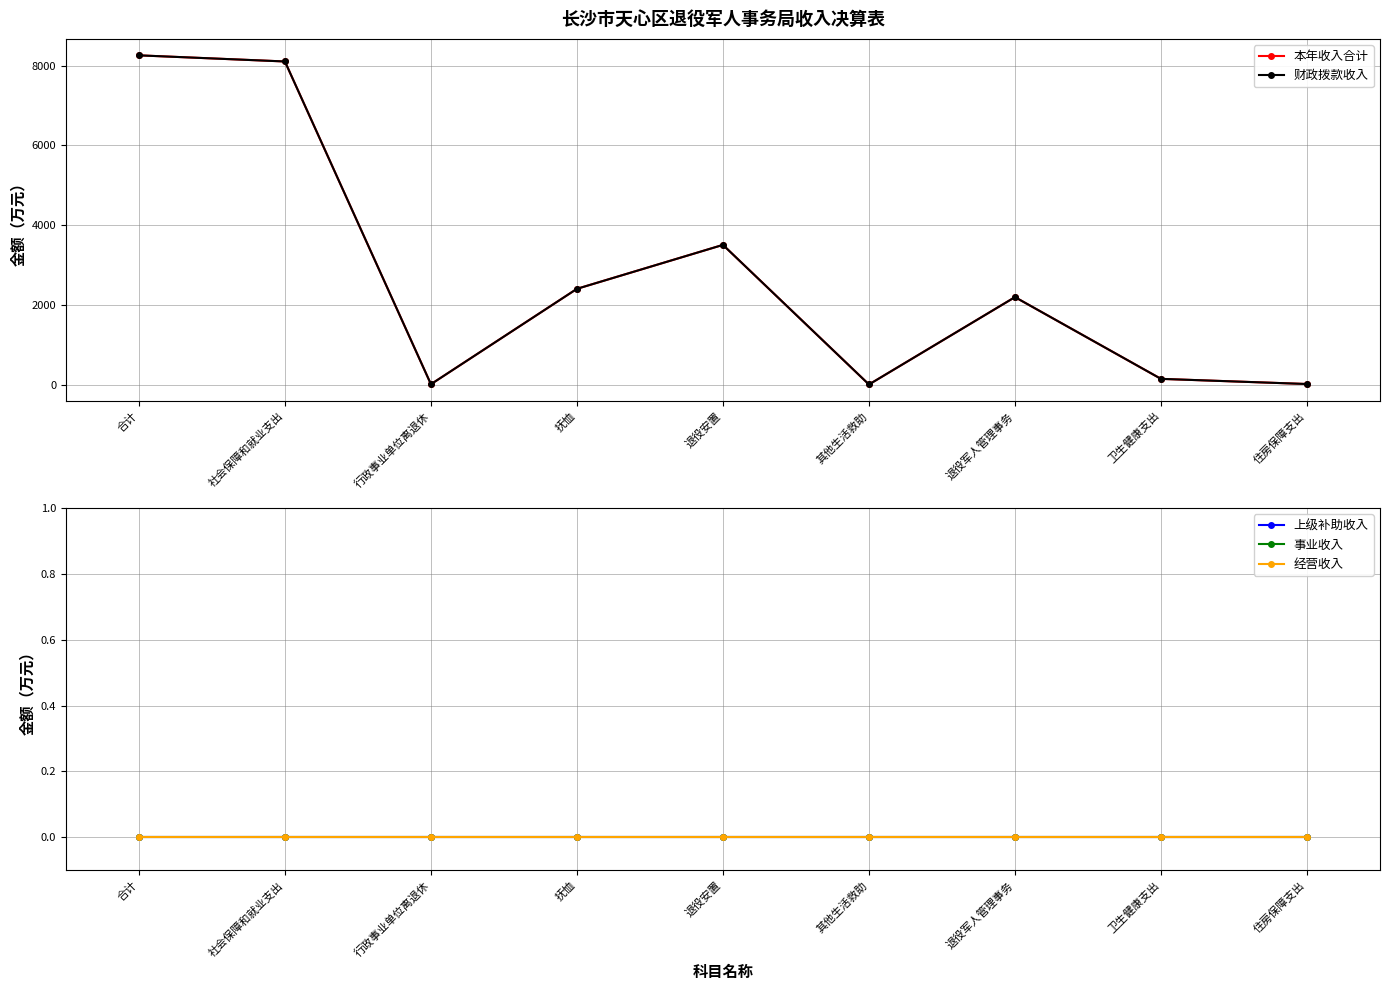

What position from the right is 社会保障和就业支出?

8